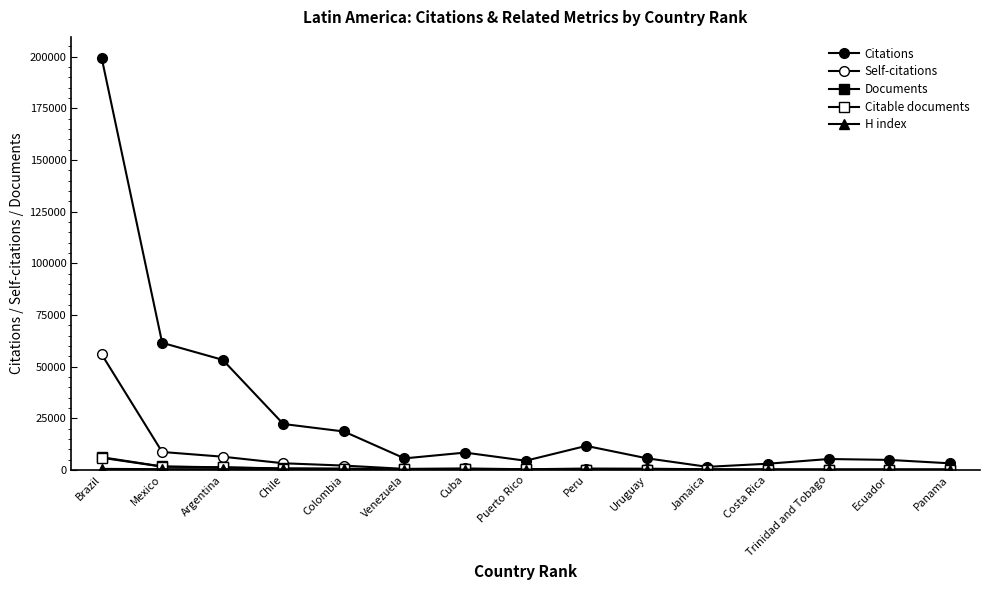

Which series has the largest total across all categories?

Citations